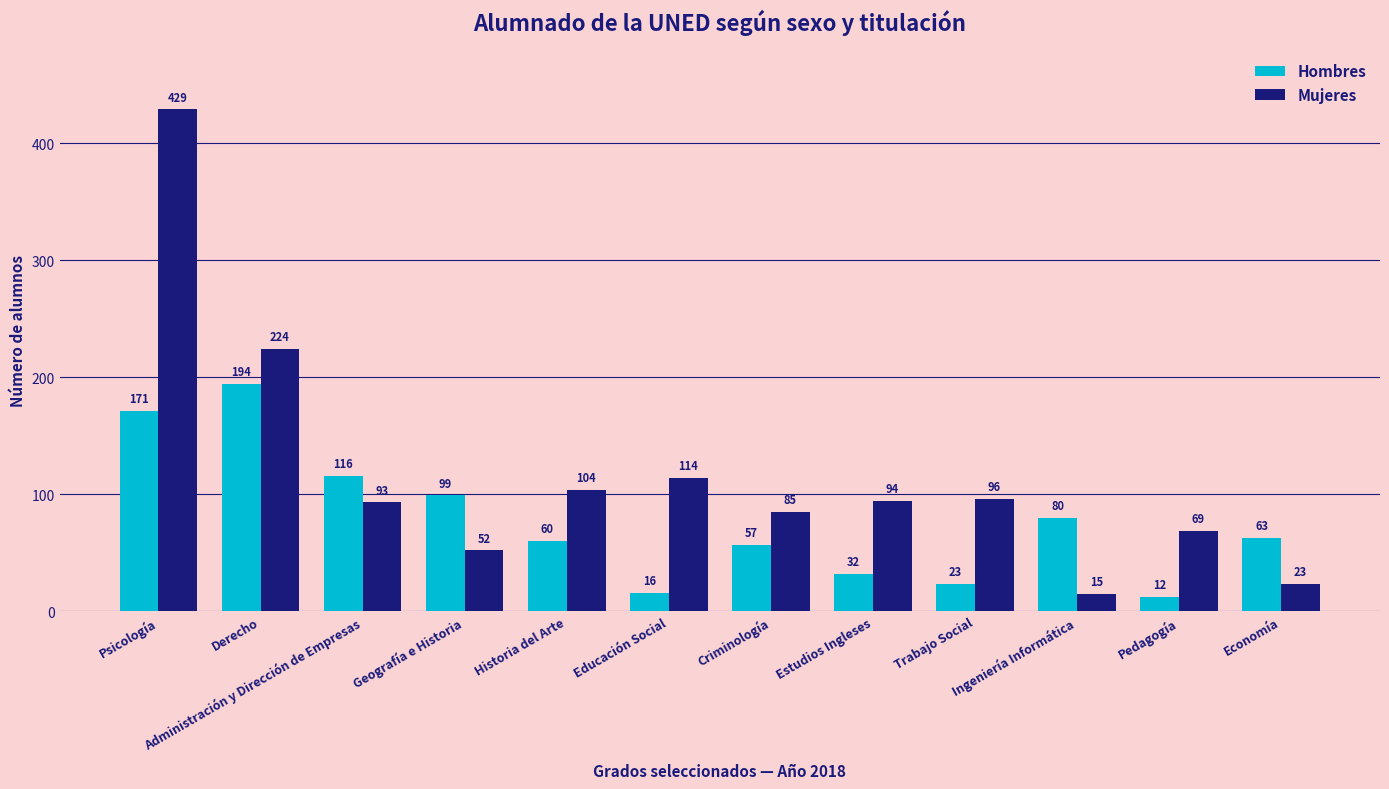

How many groups of bars are there?

12